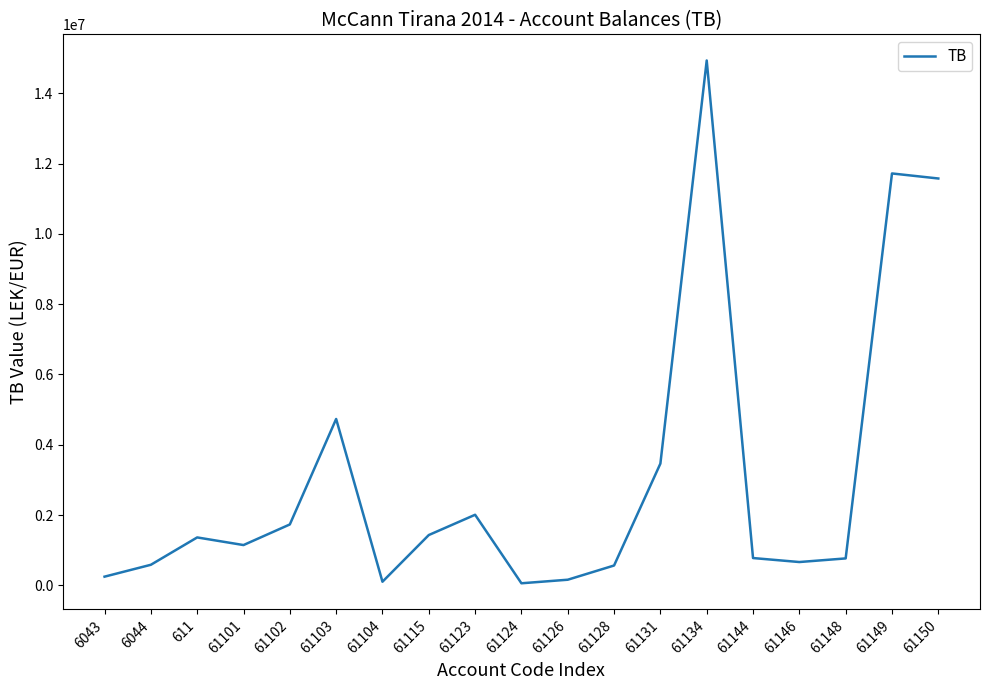

How many lines are shown in the chart?

1